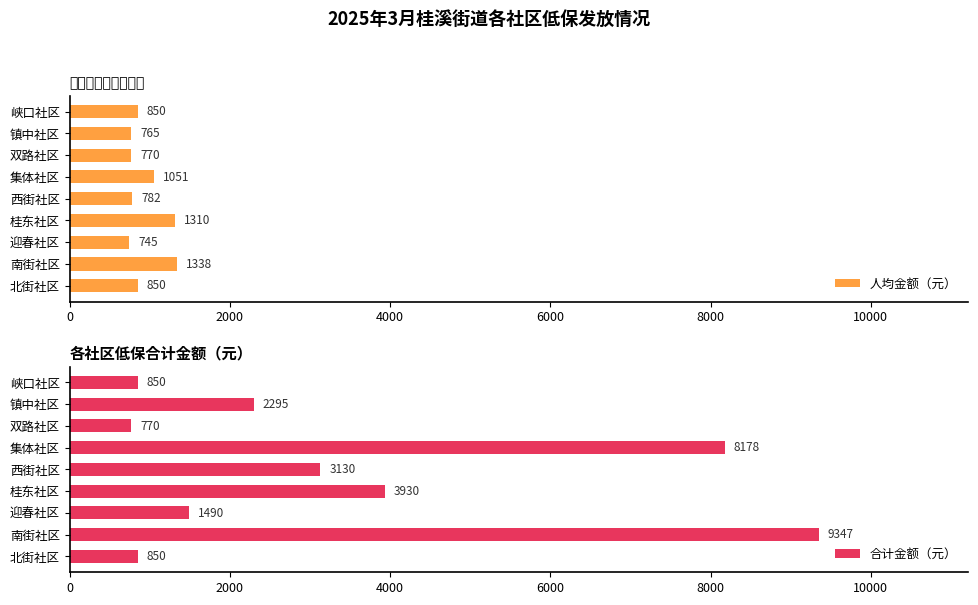

What is the maximum value for 人均金额（元）?

1337.6